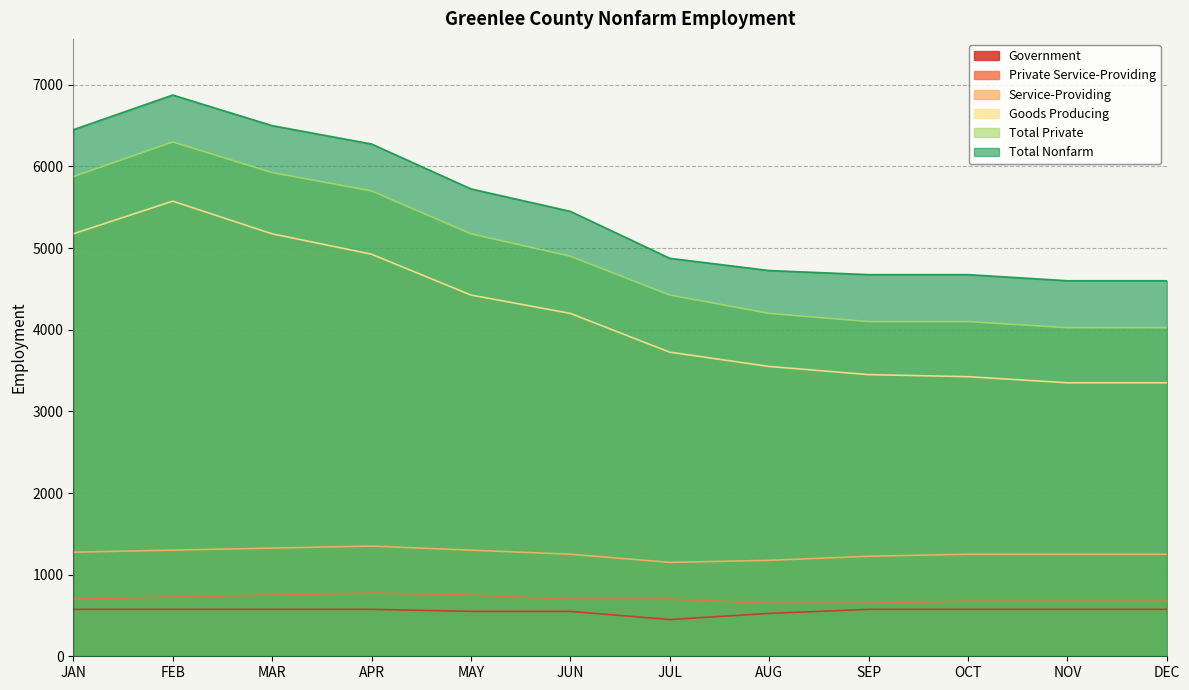

What is the difference between the highest and lowest values at JUN?

4900